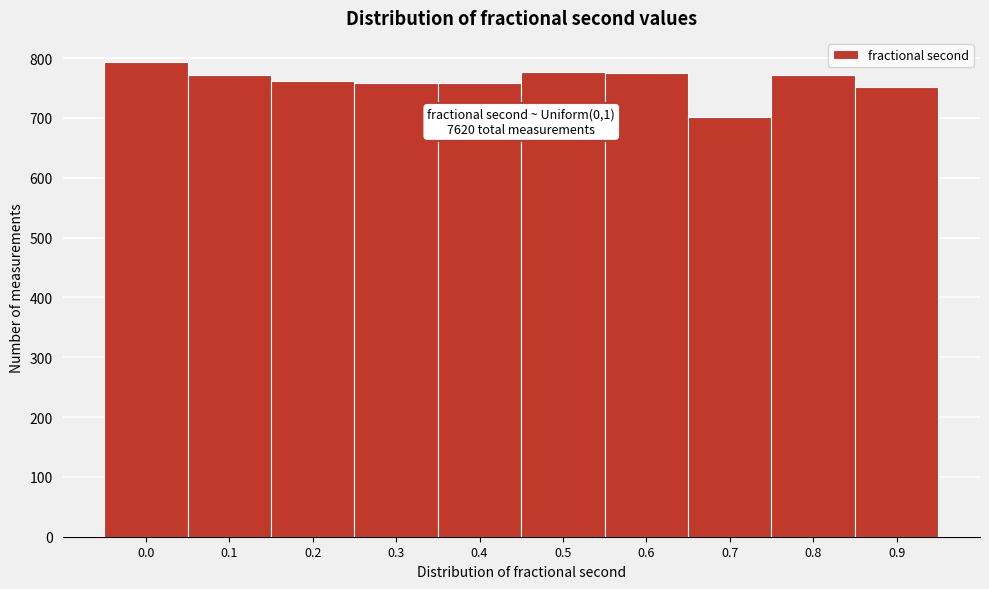

The value at 0.2 is 761. True or false?

True